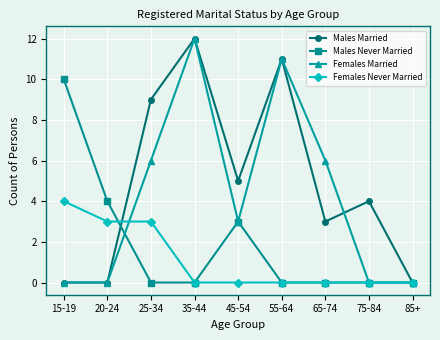

What is the sum of the Females Married values at 65-74 and 85+?

6